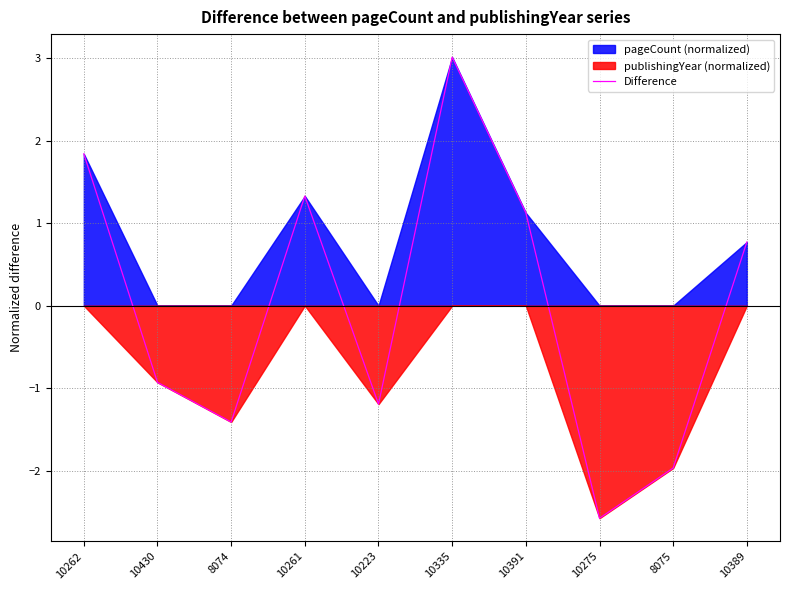

Reading left to right, extract all data points from this chart.

1.8	-0.9	-1.4	1.3	-1.2	3.0	1.1	-2.6	-2.0	0.8